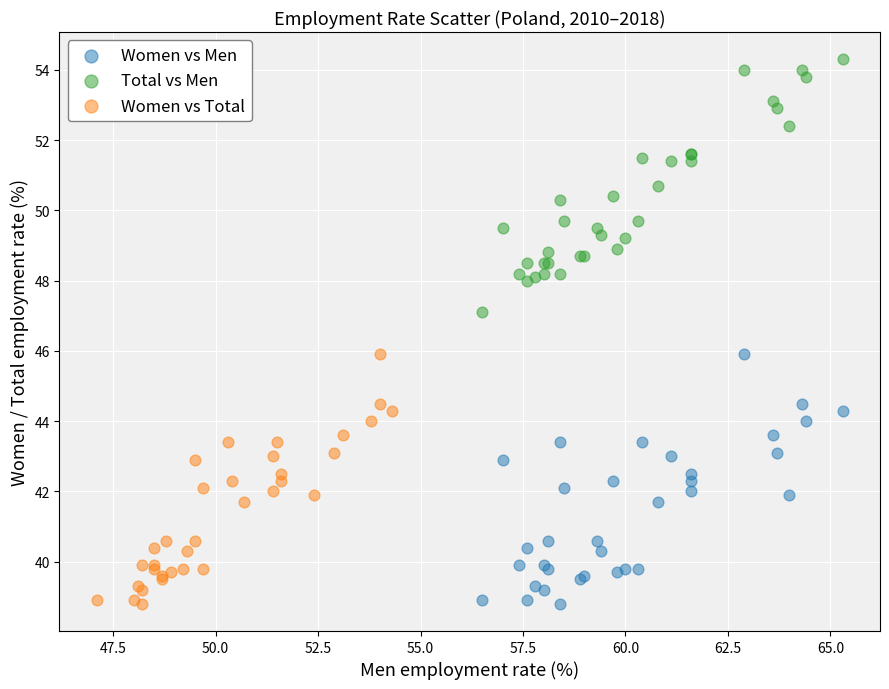

Which series reaches the maximum Y coordinate?

Total vs Men